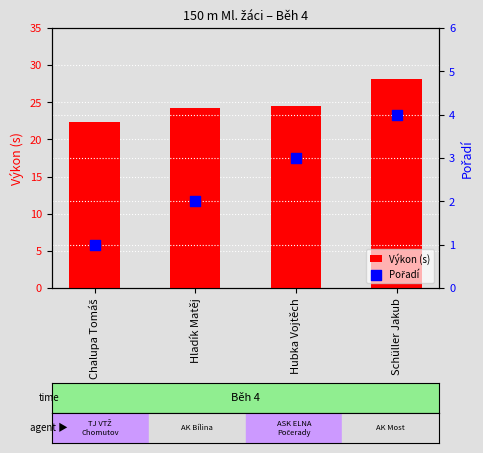

Which series has the widest spread of Y values?

Výkon (s)